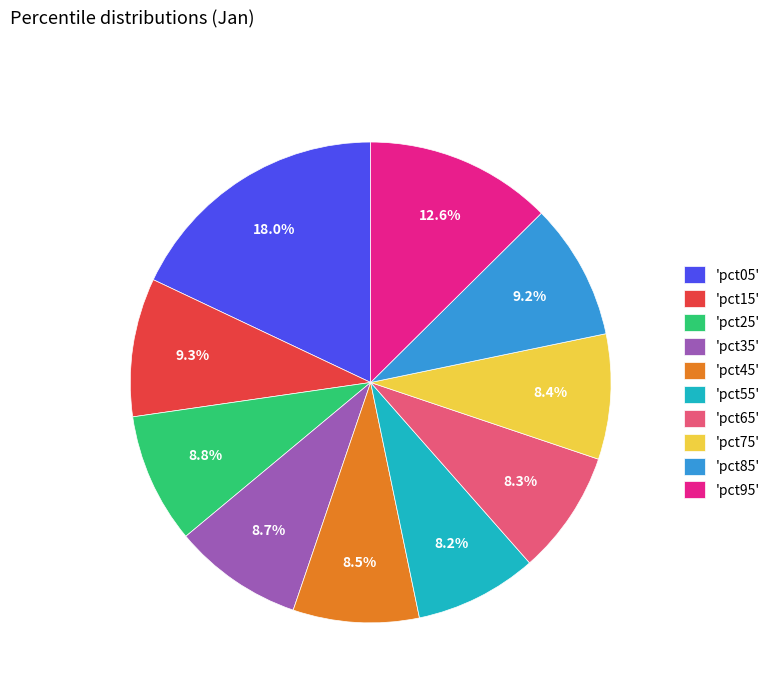

What is the total percentage of 'pct75' and 'pct15'?

17.7%